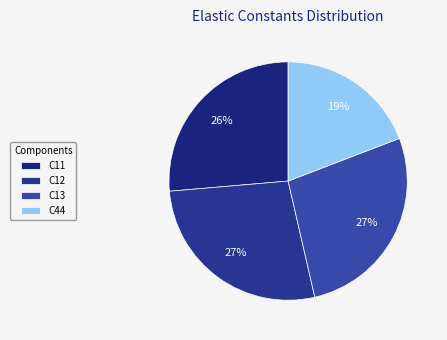

The C11 slice represents 13% of the pie. True or false?

False